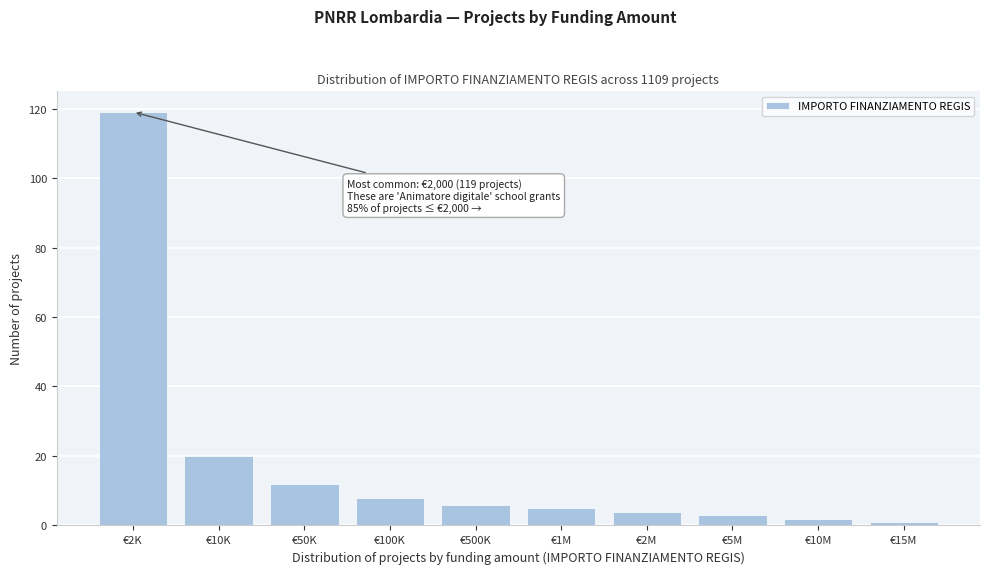

Reading left to right, extract all data points from this chart.

€2K=119	€10K=20	€50K=12	€100K=8	€500K=6	€1M=5	€2M=4	€5M=3	€10M=2	€15M=1